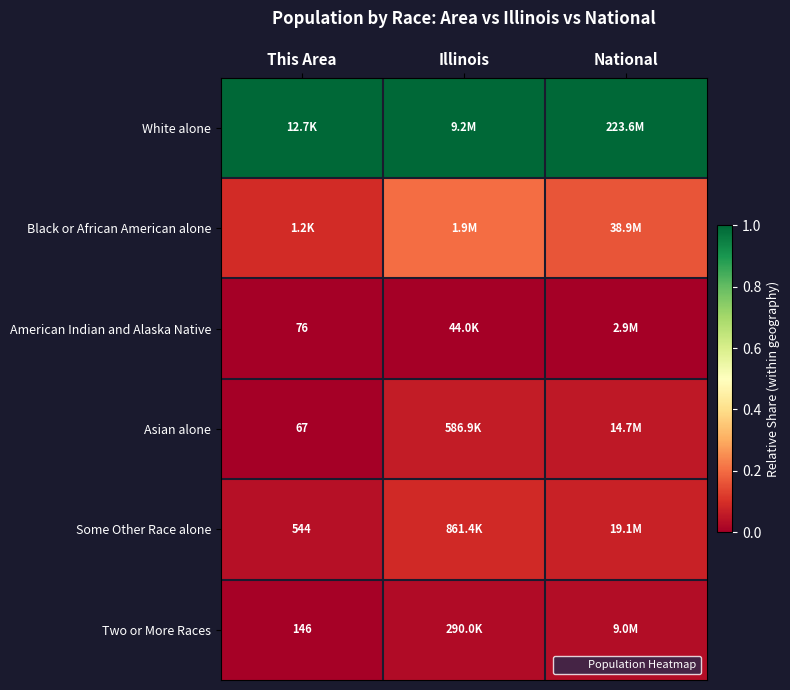

Where is Asian alone nearest to the value 0?

This Area